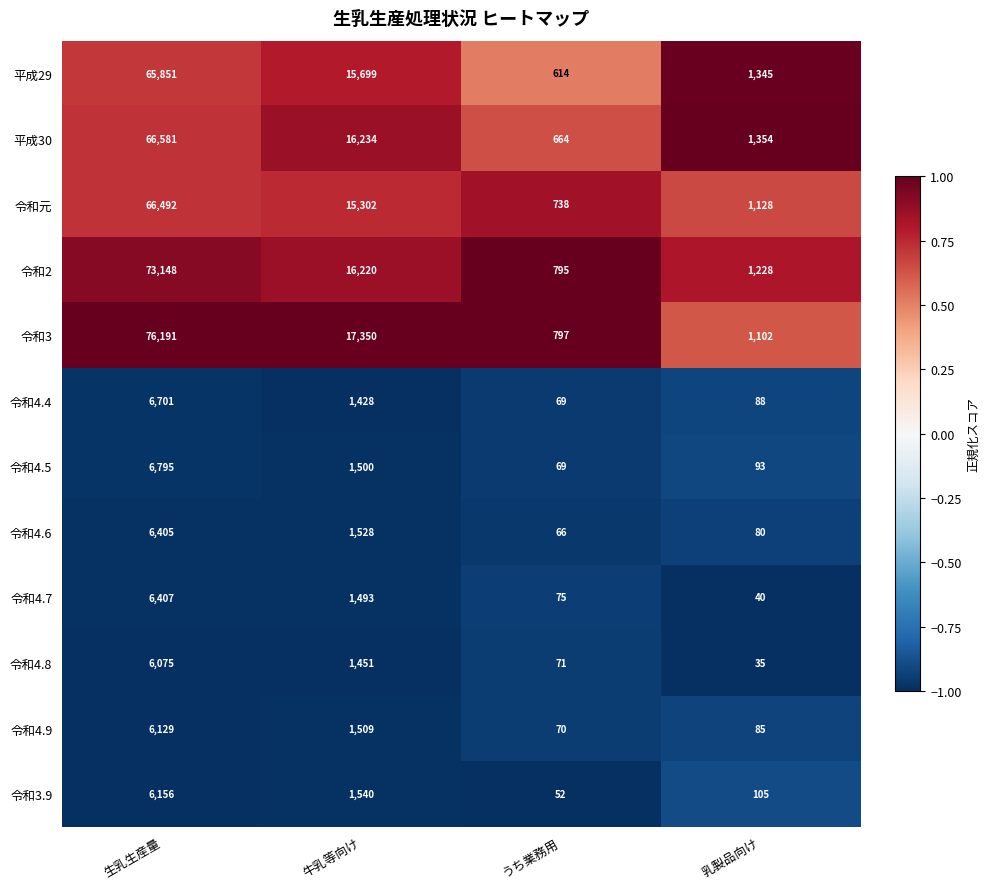

What is the maximum value for 令和4.5?

6795